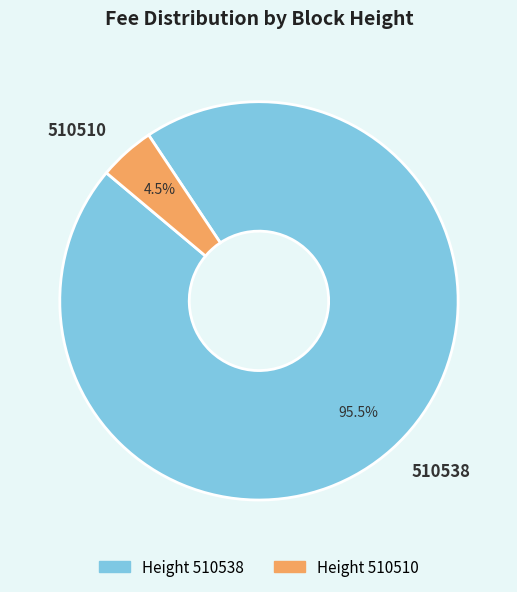

Is the sum of 510538 and 510510 greater than half?

Yes